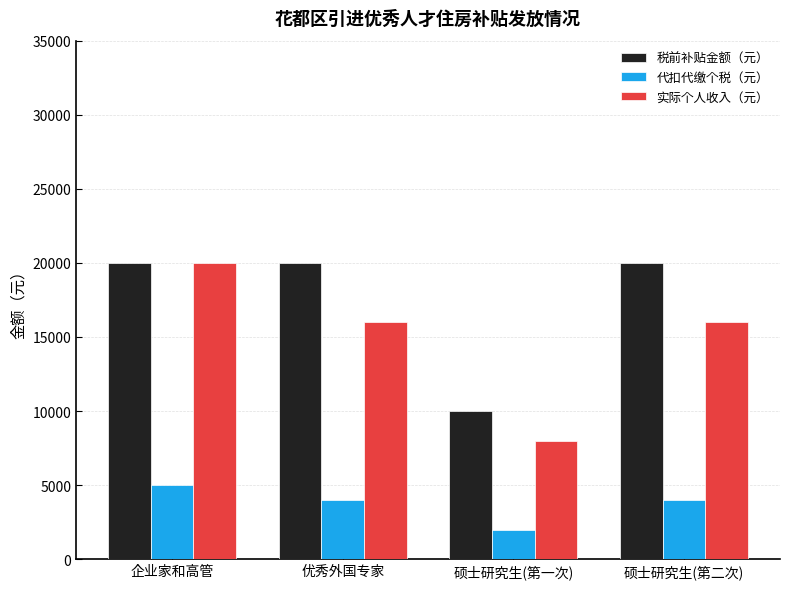

How many 实际个人收入（元） values are between 16000 and 20000?

3